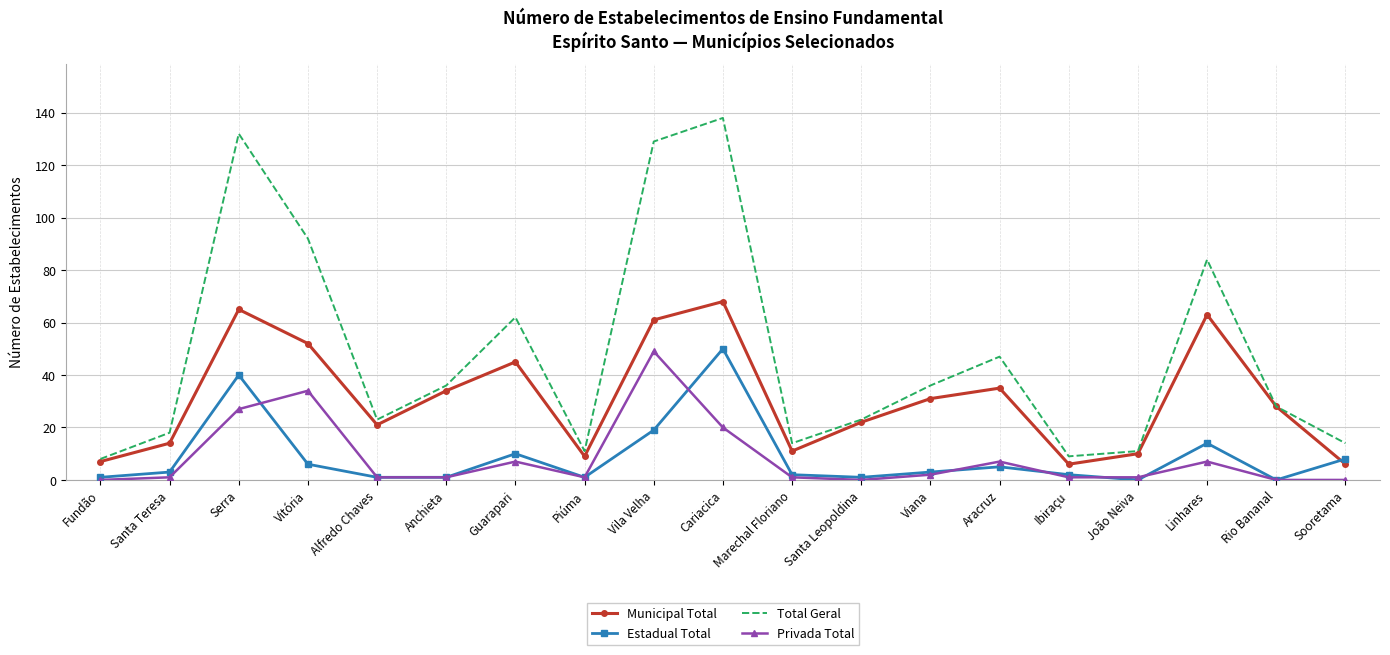

How many series are shown in this chart?

4